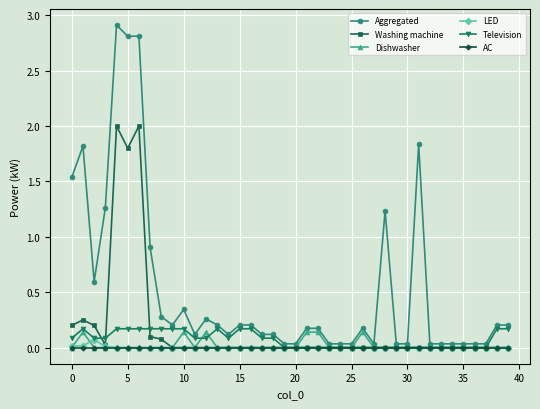

Which series has the widest spread of values?

Aggregated